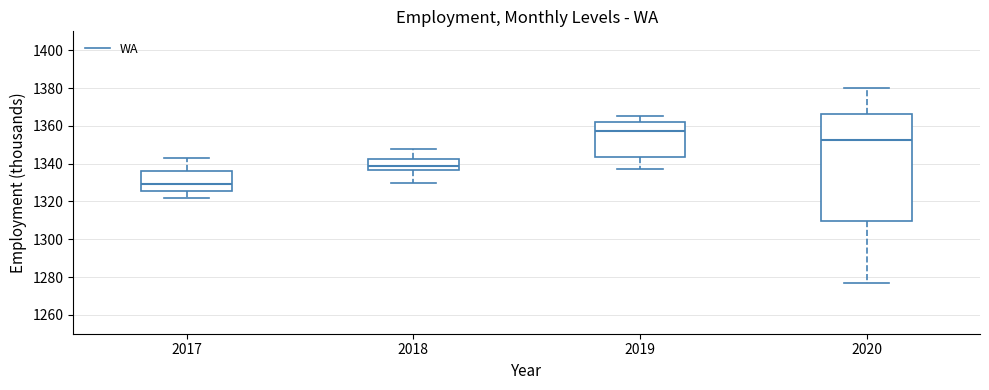

Which box is the tallest, from its lower edge to its upper edge?

2020